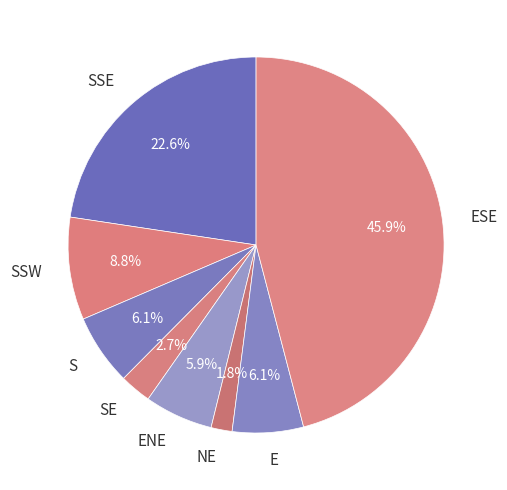

Does ENE represent more than half of the total?

No